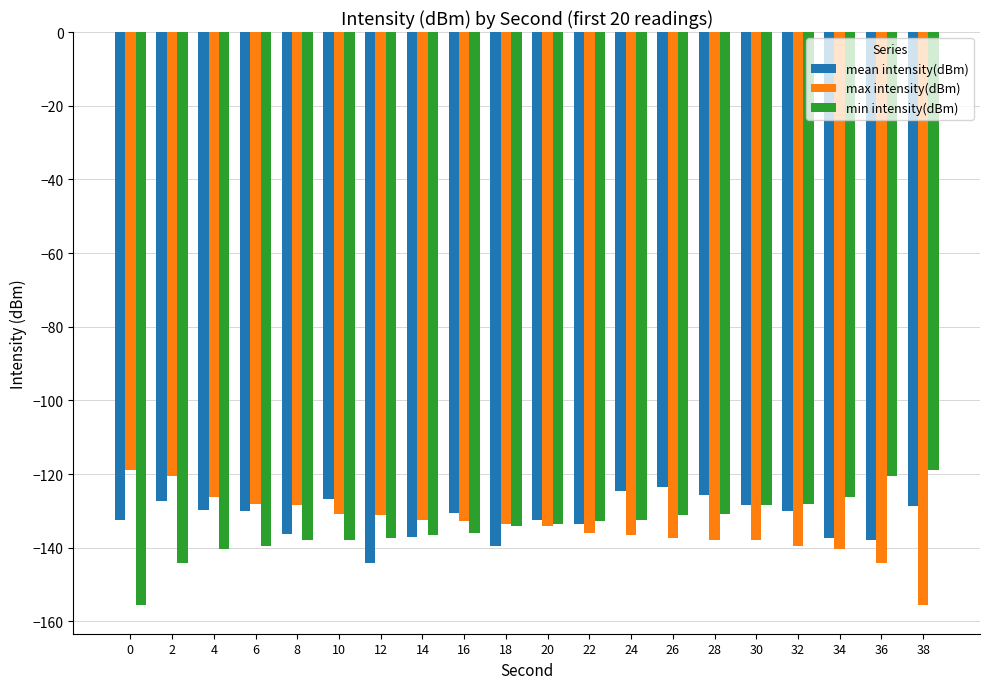

Is it true that min intensity(dBm) equals -79.4 at 10?

False